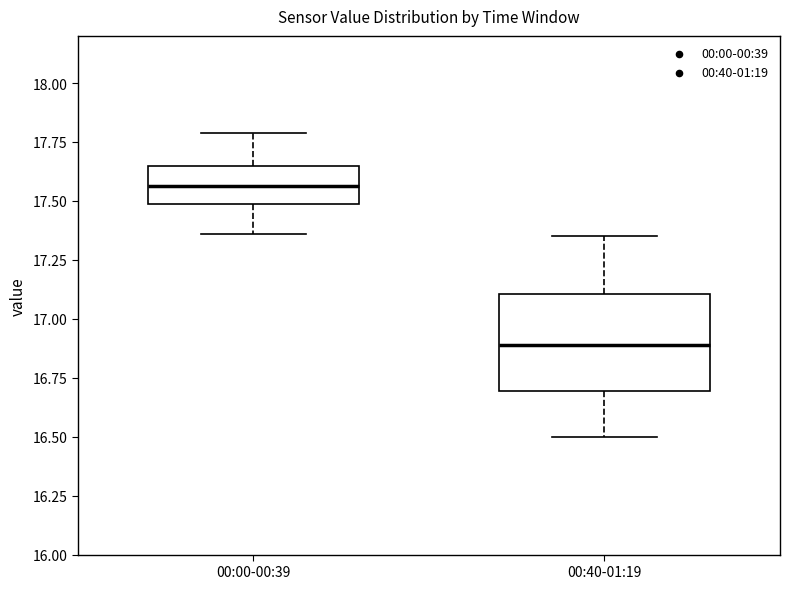

Where is the upper edge of the box for 00:00-00:39 on the y-axis? The values are not printed on the chart, so give them approximately, as read against the axis.

17.65